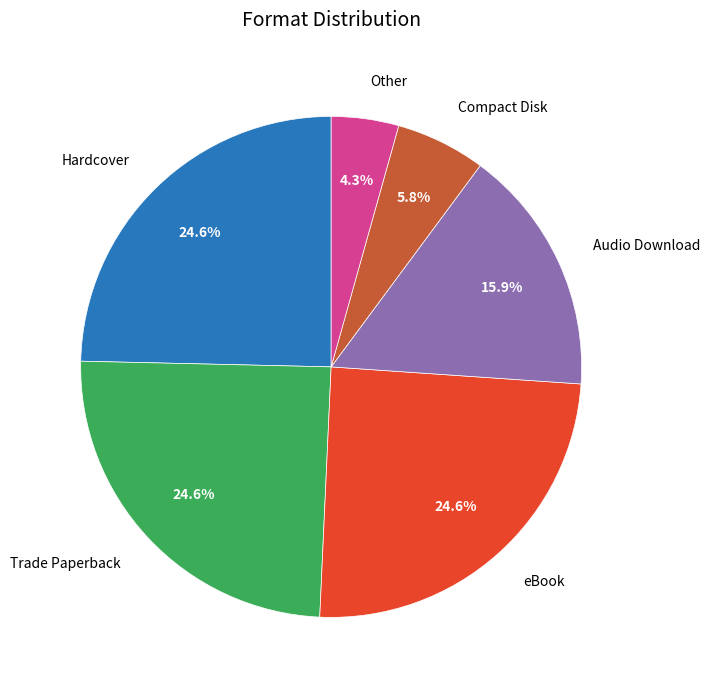

Is it true that Hardcover is 38% of the pie?

False